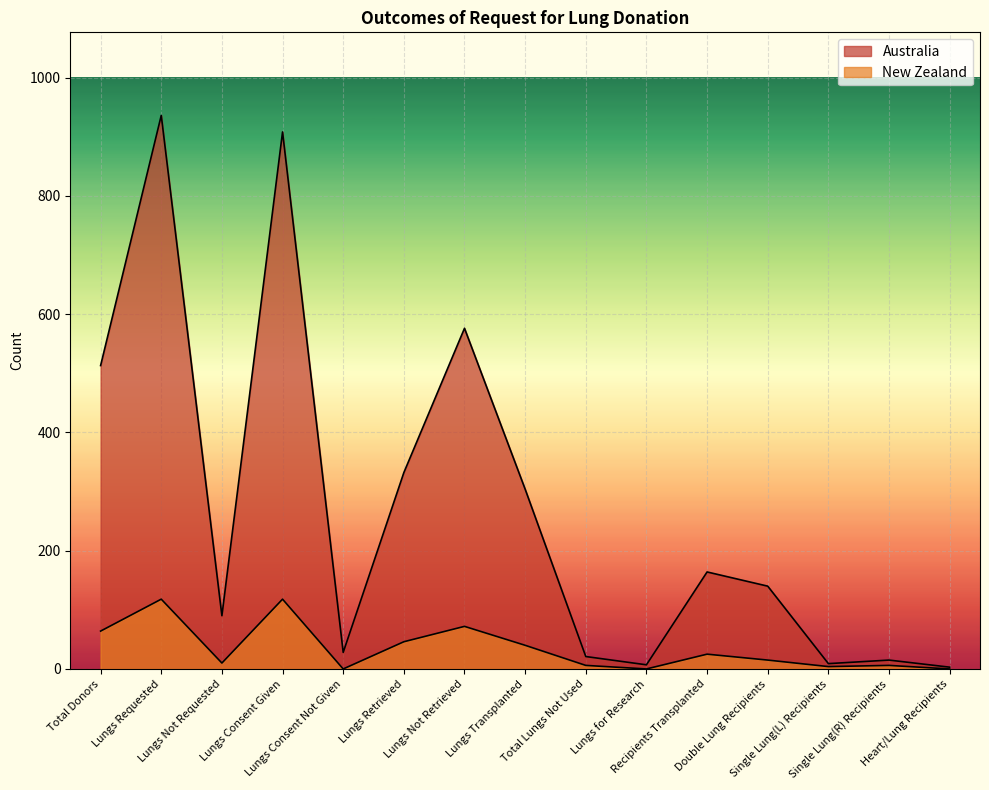

Is the value of Australia at Lungs Retrieved greater than the value of New Zealand at Heart/Lung Recipients?

Yes